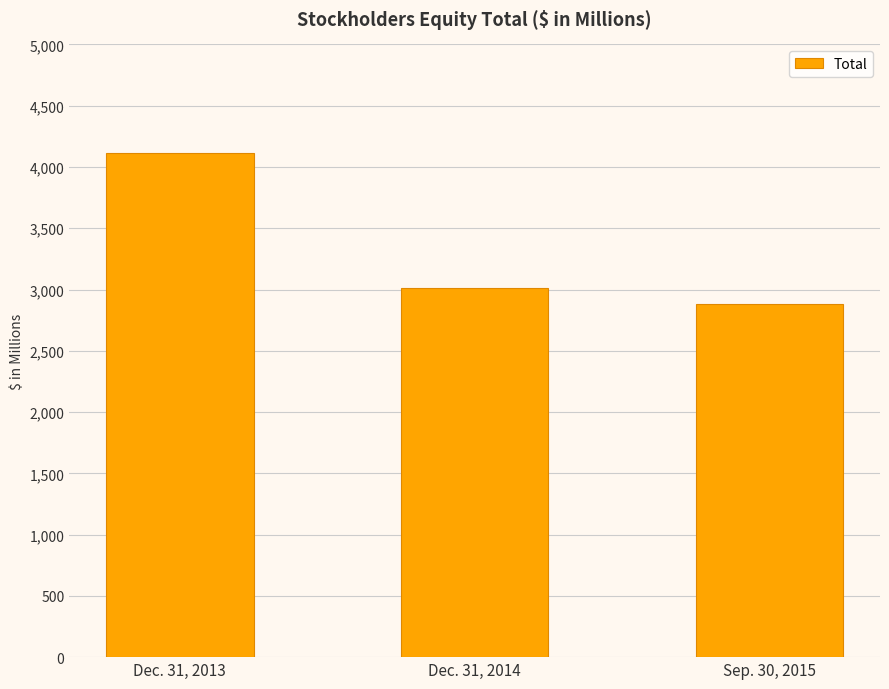

What is the label of the 3rd bar from the left?

Sep. 30, 2015